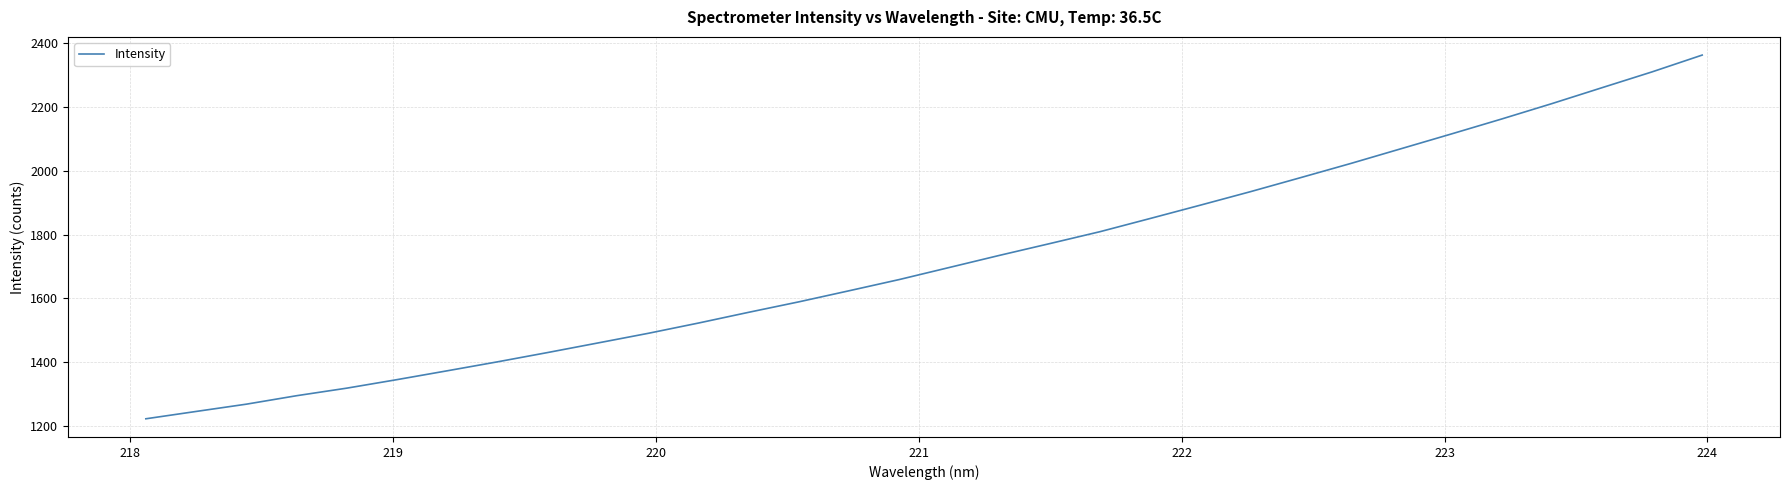

How many values are below 1697?

16